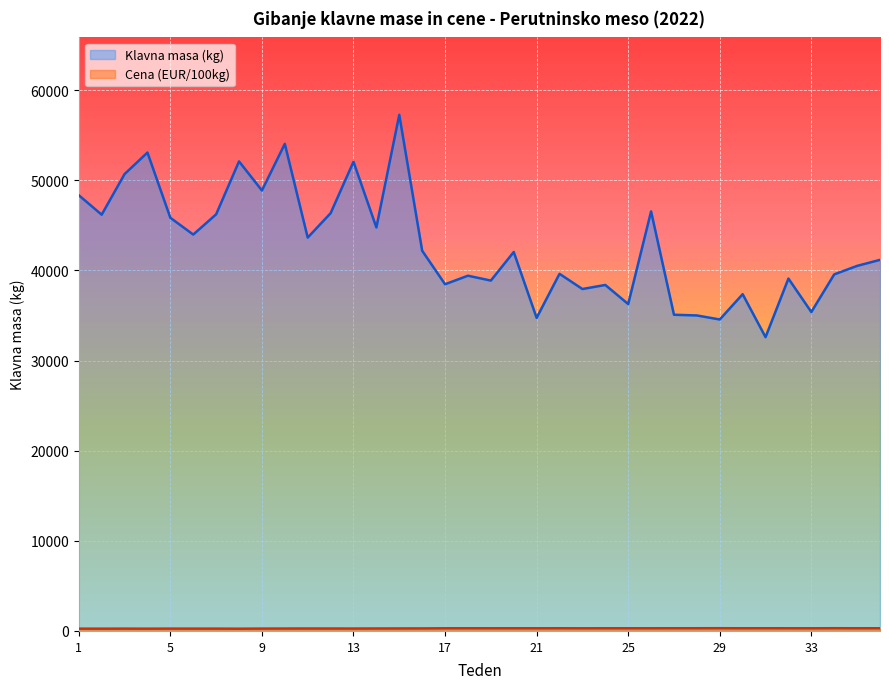

True or false: Cena (EUR/100kg) has a value of 294.6 at 19.

True